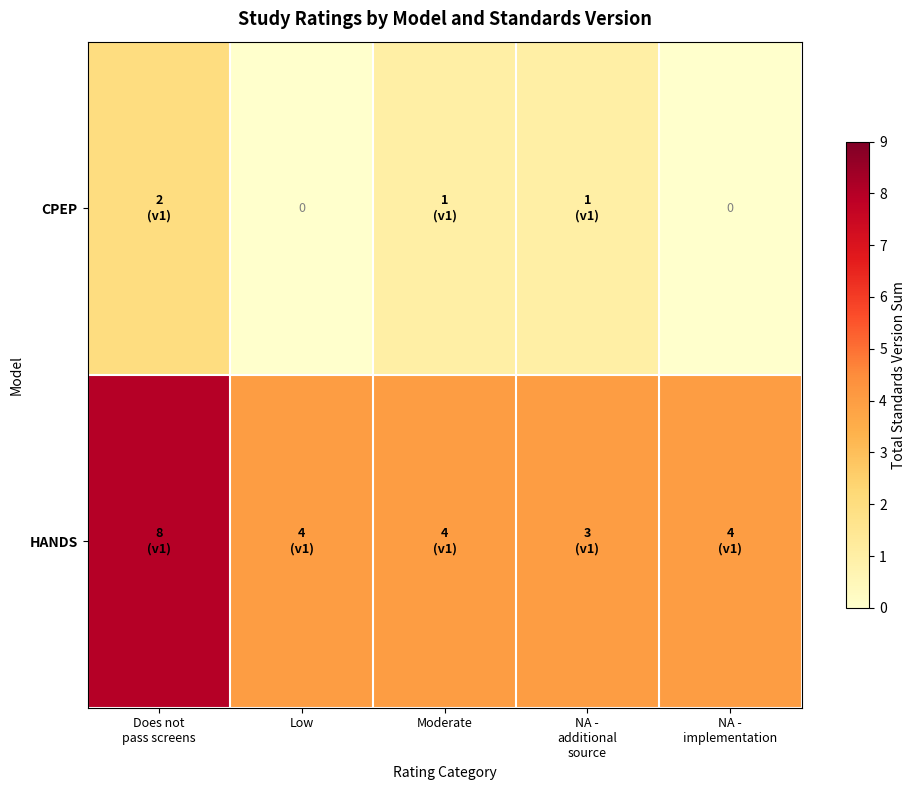

What is the difference between the second highest and second lowest values in the CPEP series?

1